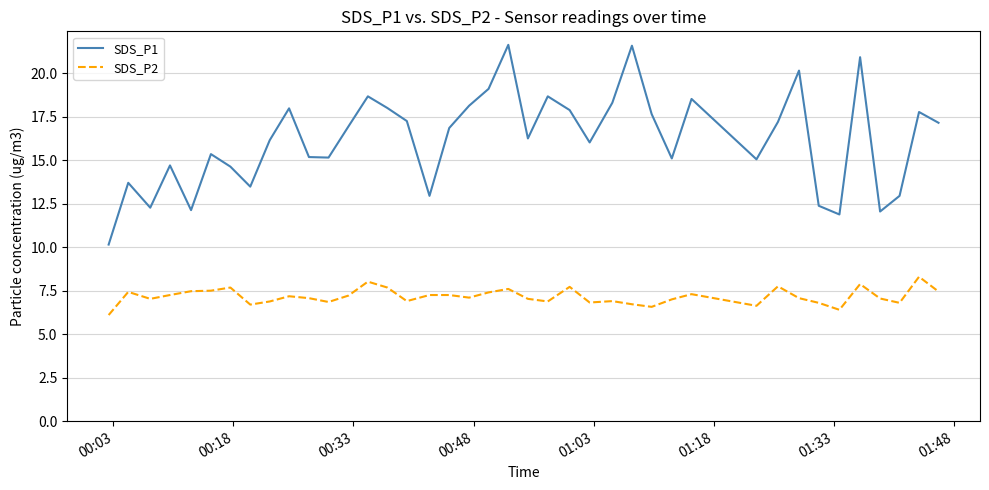

What is the minimum value shown in the chart?

6.1